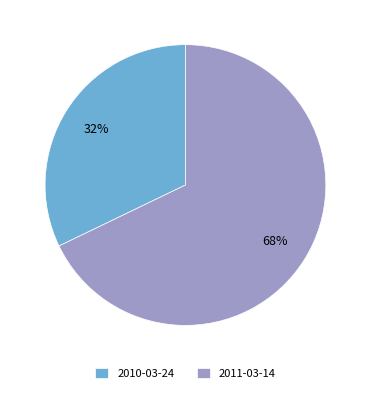

Does any single category account for the majority?

Yes